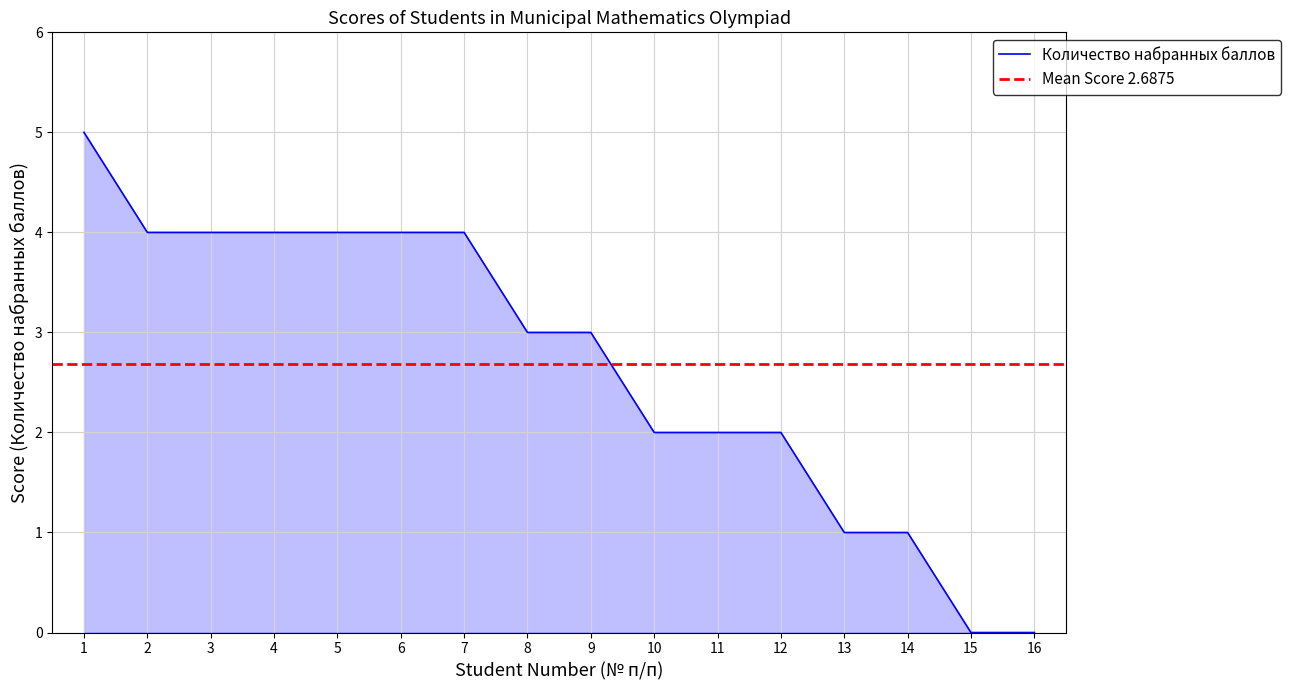

What is the ratio of the value at 1 to the value at 11?

2.5